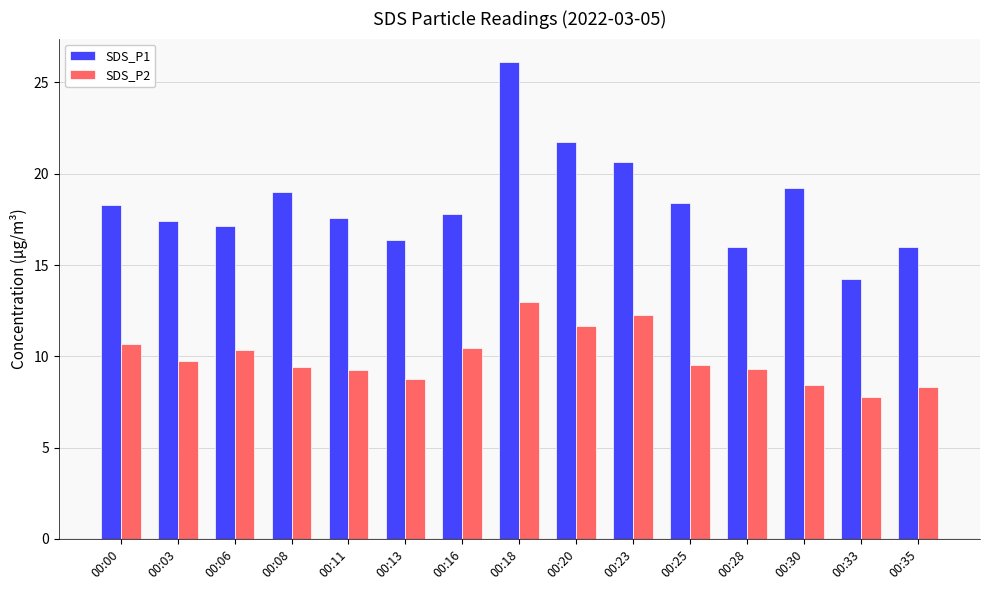

Which series has the largest range (max minus min)?

SDS_P1